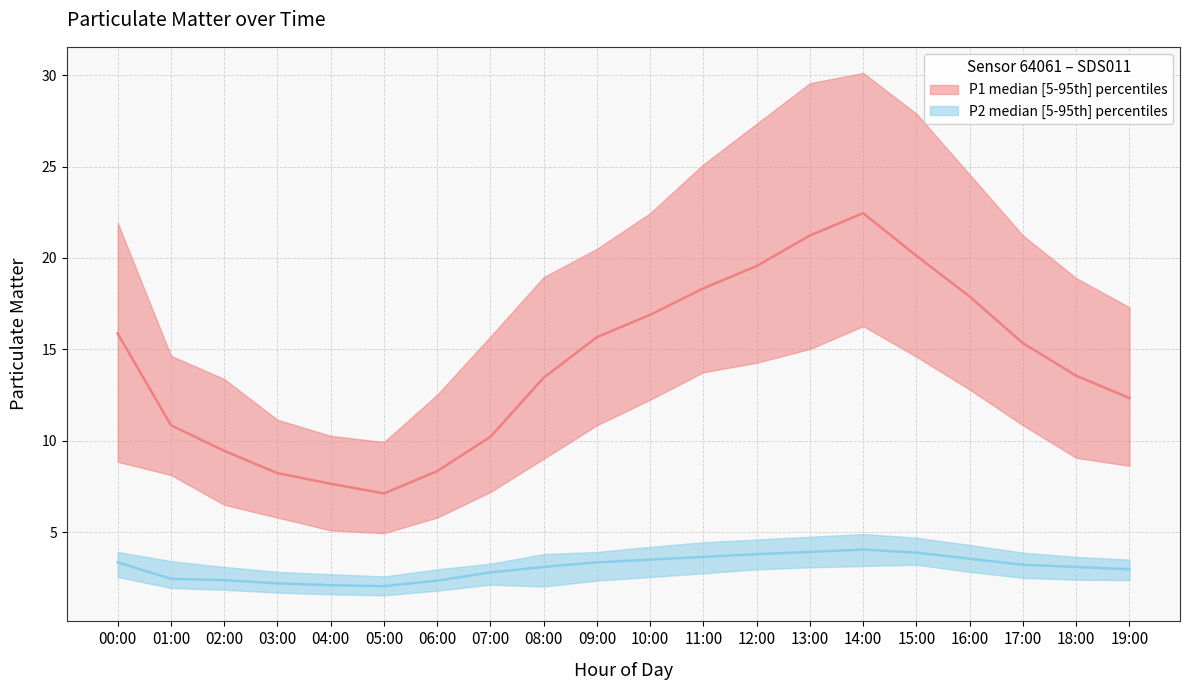

The P1_median series shows 9.4 at 02:00. True or false?

True